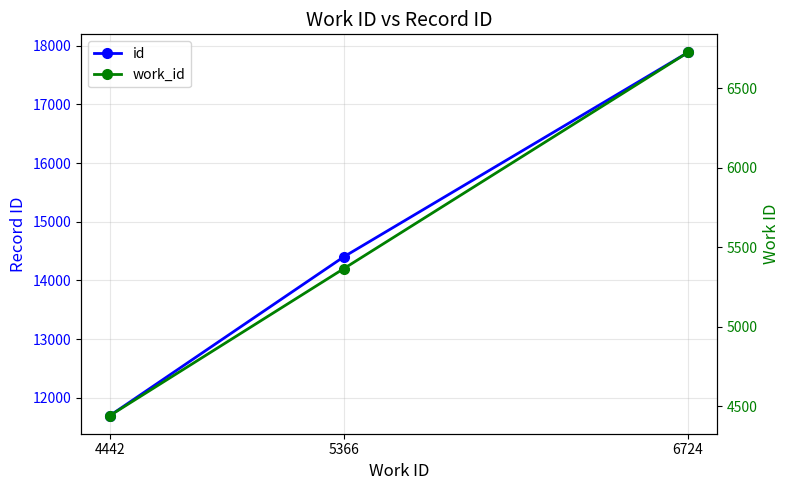

The id series shows 5963 at 5366. True or false?

False